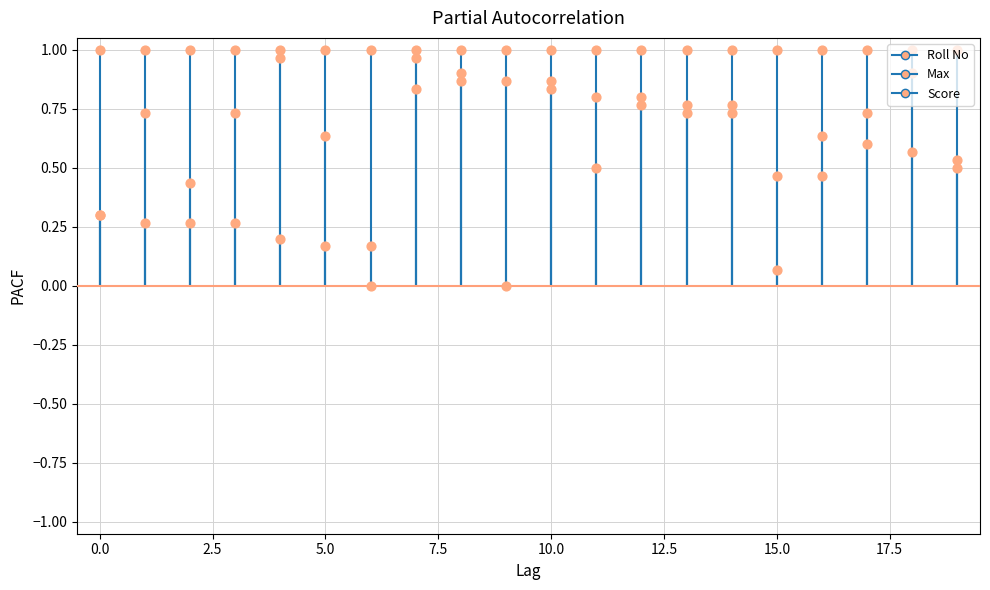

At how many categories does at least one series exceed 0?

20